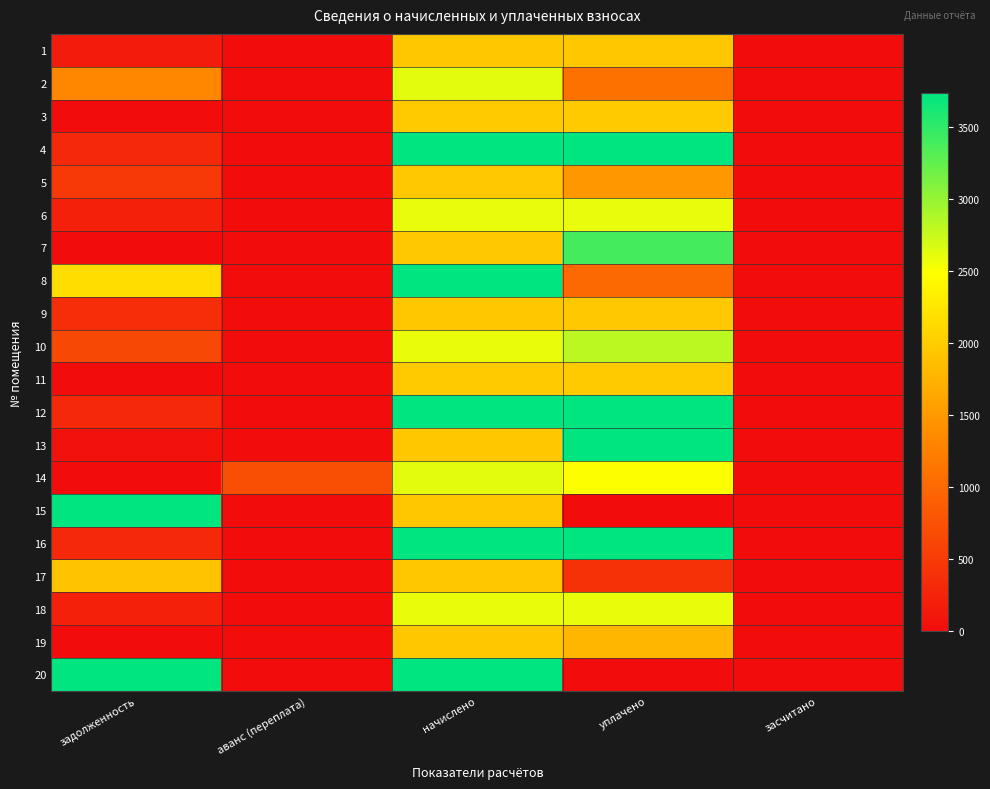

Between засчитано and начислено, which is larger?

начислено